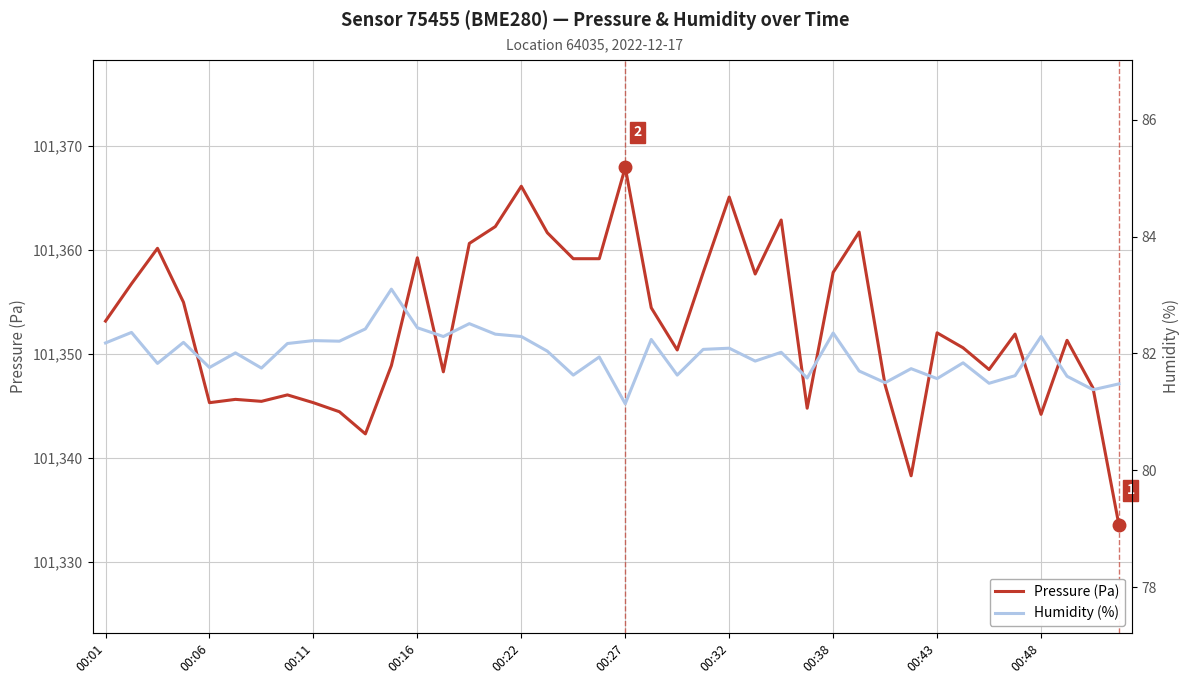

What is the maximum value for Pressure (Pa)?

101367.9